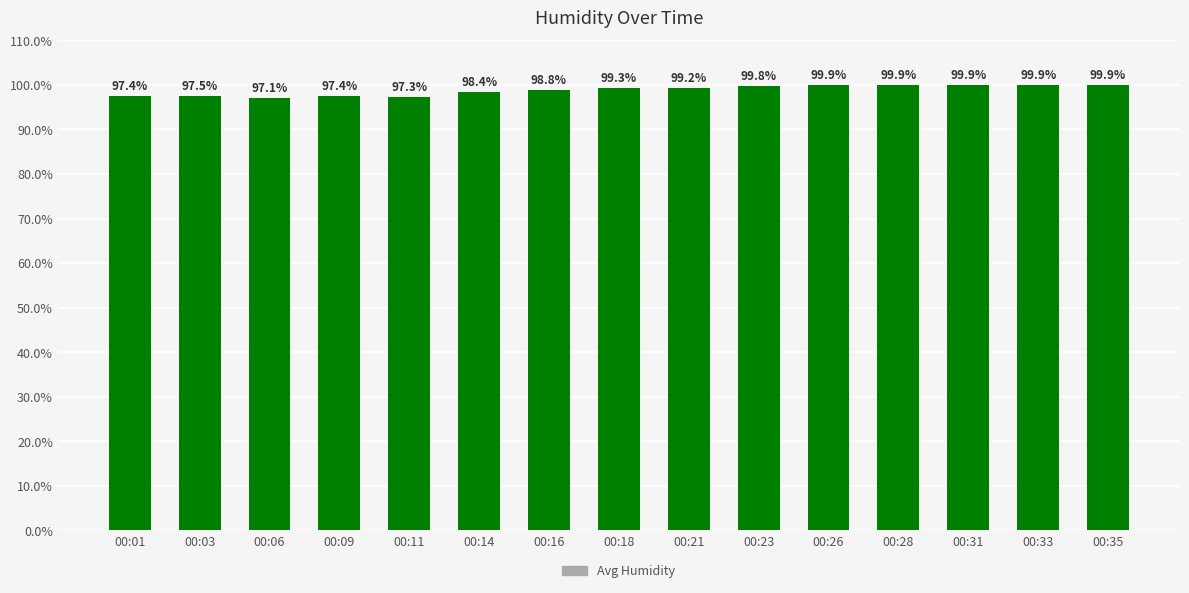

The value at 00:01 is 97.4. True or false?

True